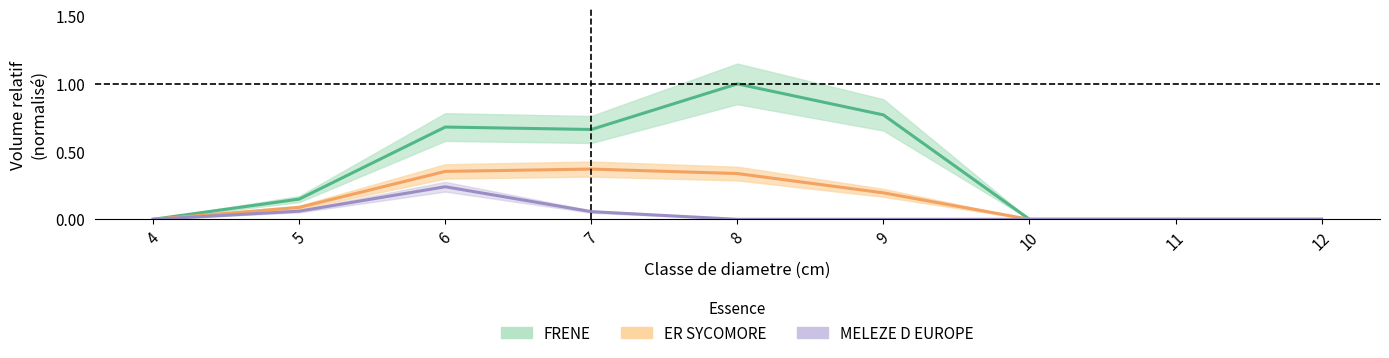

List the series in order of their overall mean, highest first.

FRENE, ER SYCOMORE, MELEZE D EUROPE